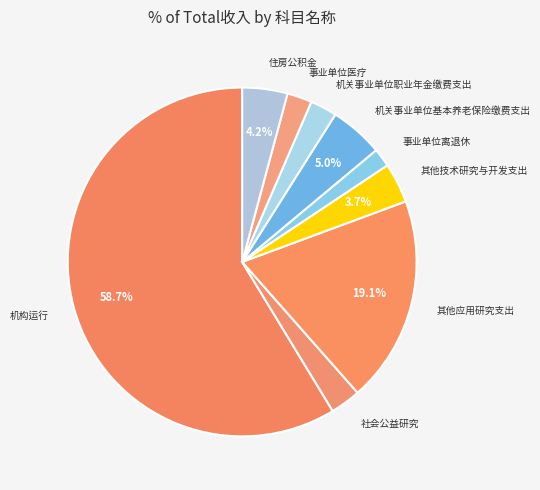

Count the number of slices in the pie.

9